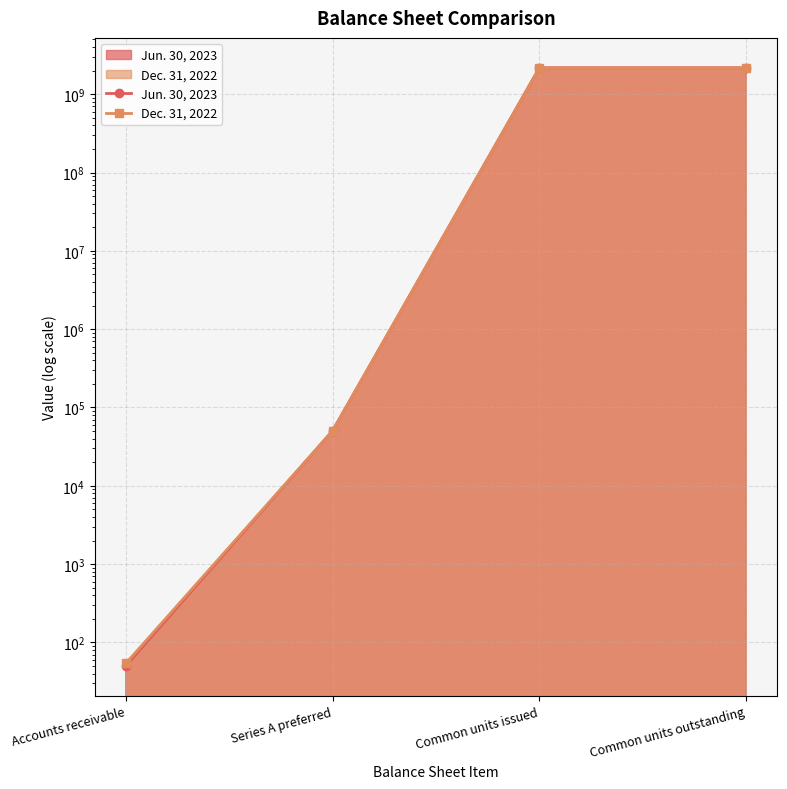

At which category does the chart reach its minimum across all series?

Accounts receivable